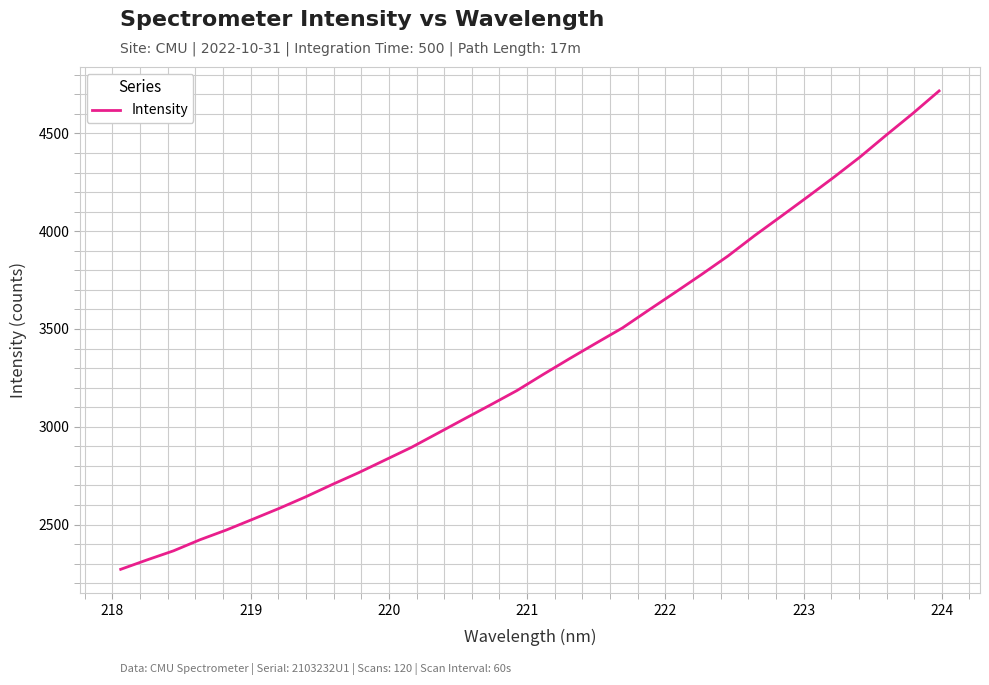

How many series are shown in this chart?

1